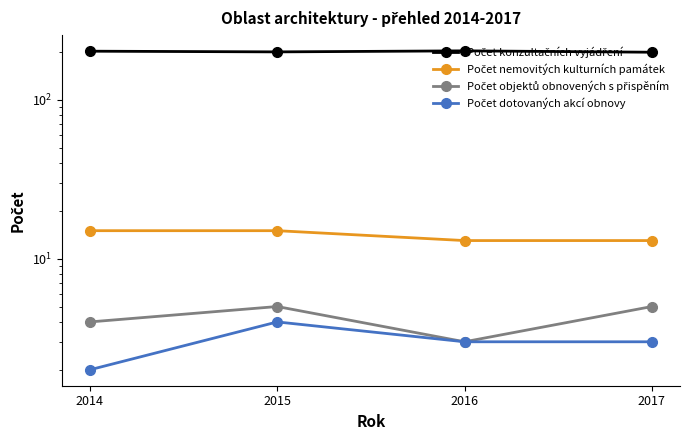

What is the total value across all series at 2014?

223